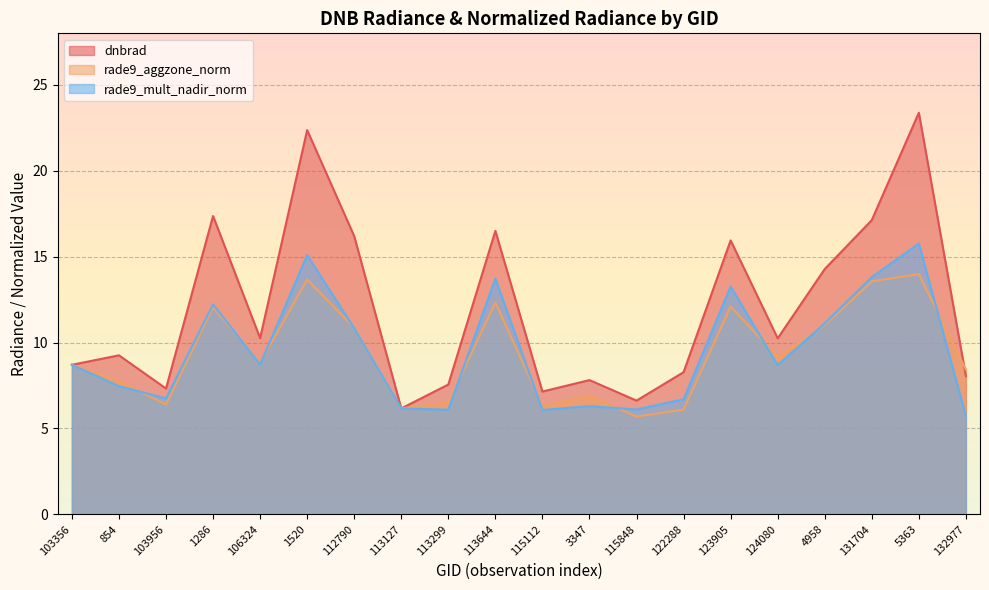

What is the sum of all rade9_mult_nadir_norm values?

189.3